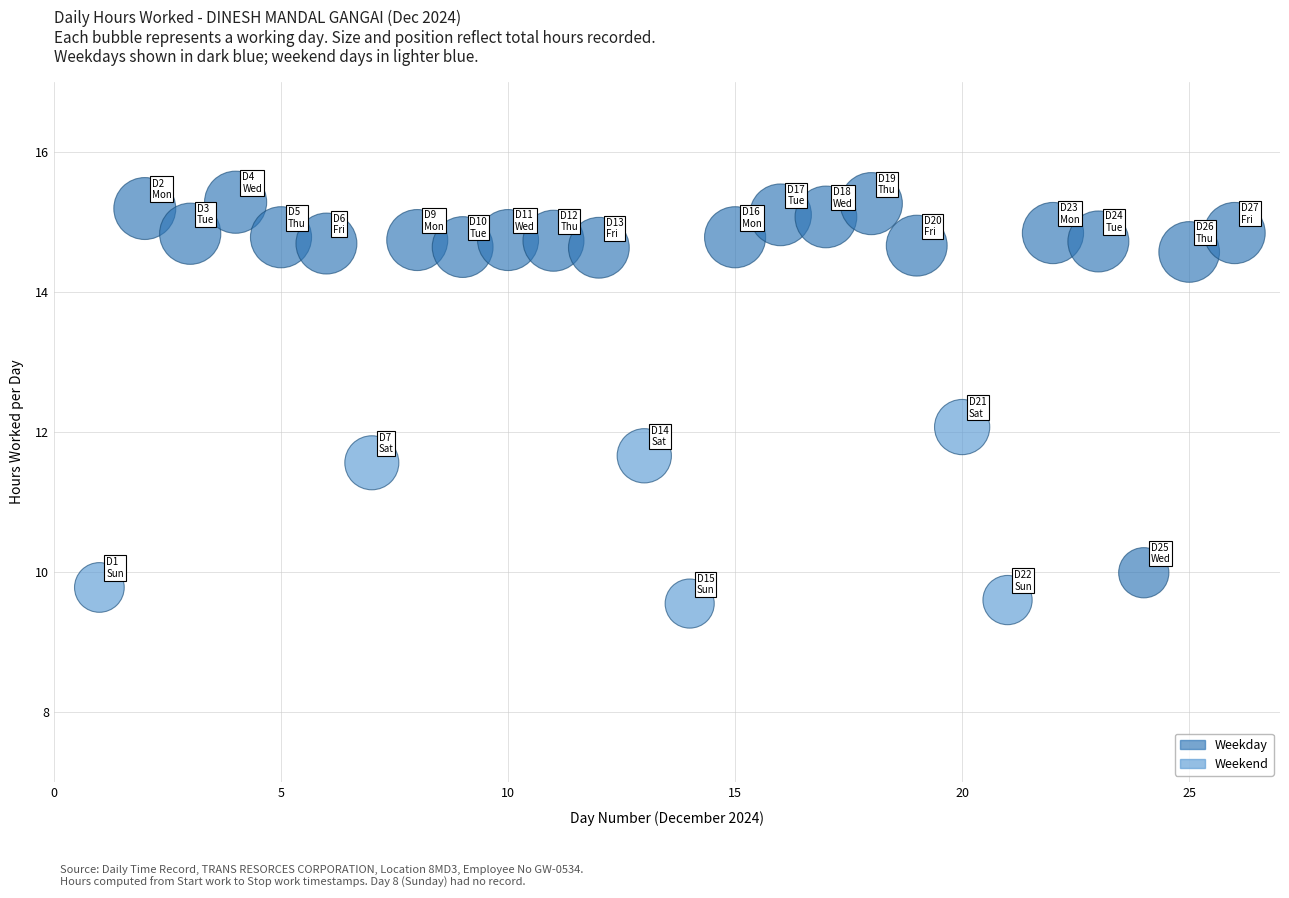

What is the range of Y values (max minus min)?

5.7